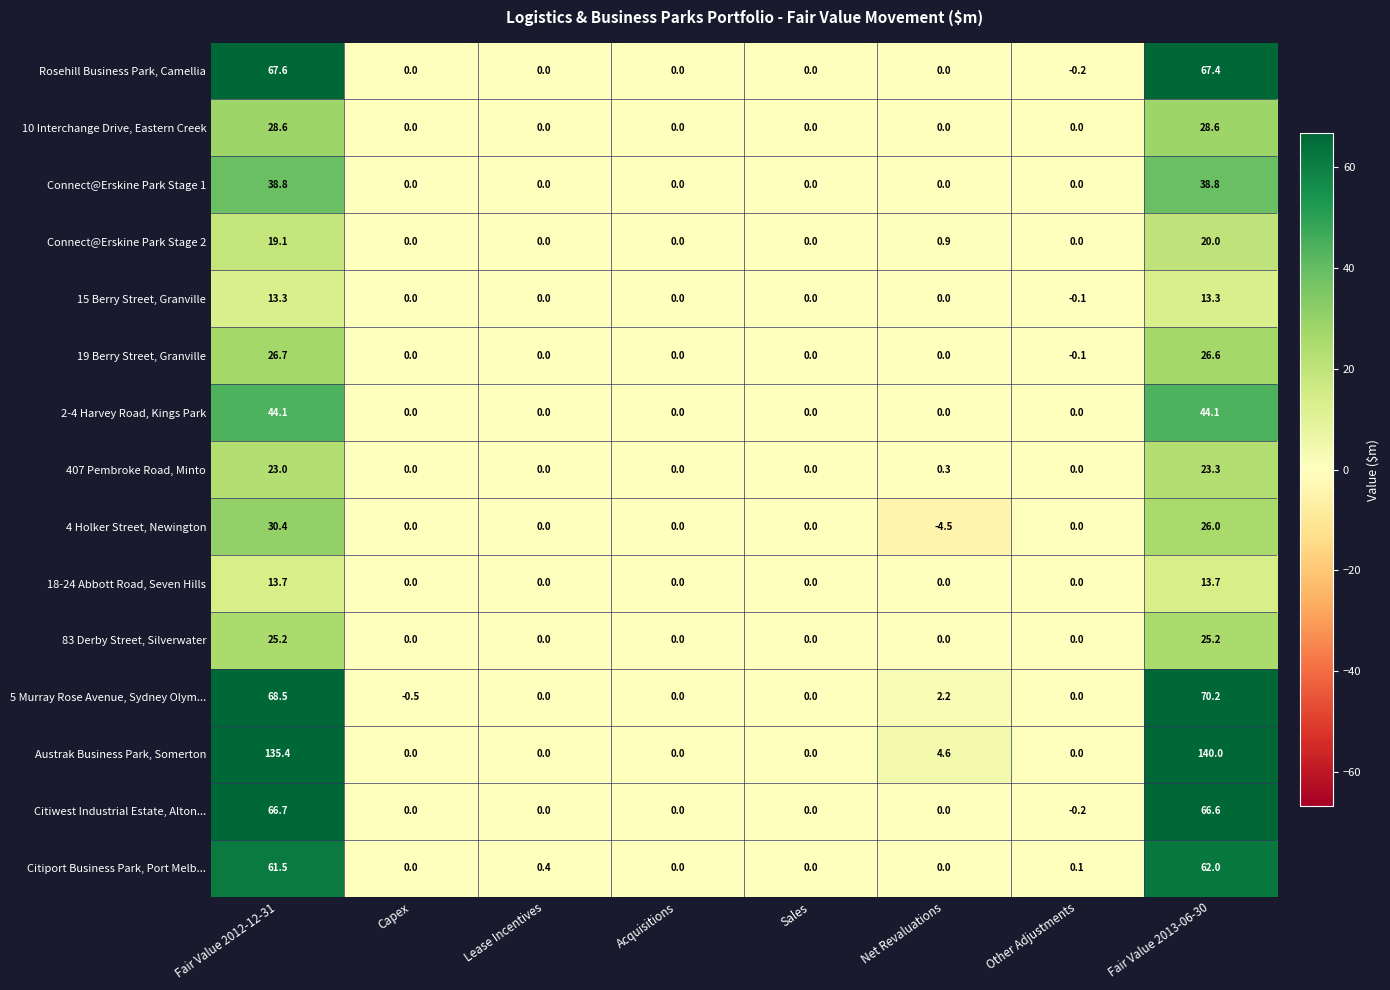

At how many categories does at least one series exceed 63?

2